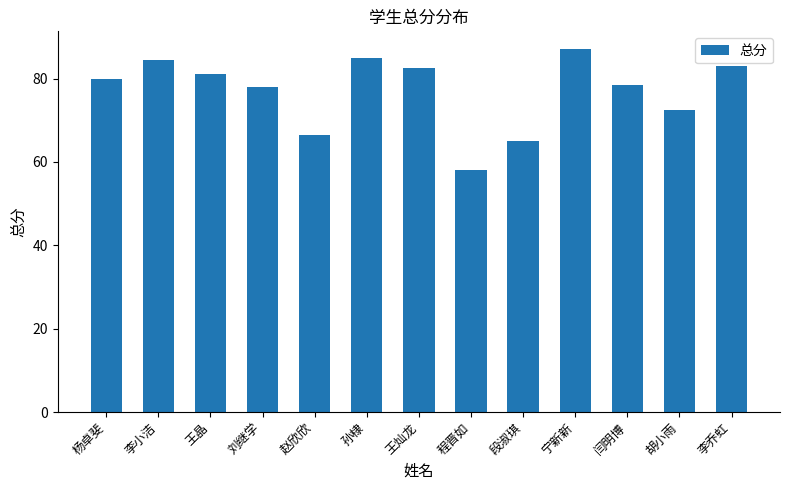

Which category has the highest value across all series?

宁新新